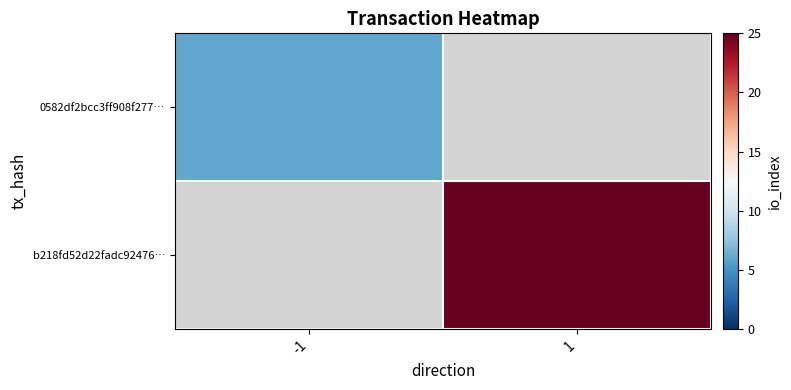

What is the approximate value of b218fd52d22fadc92476… at 1?

25.0